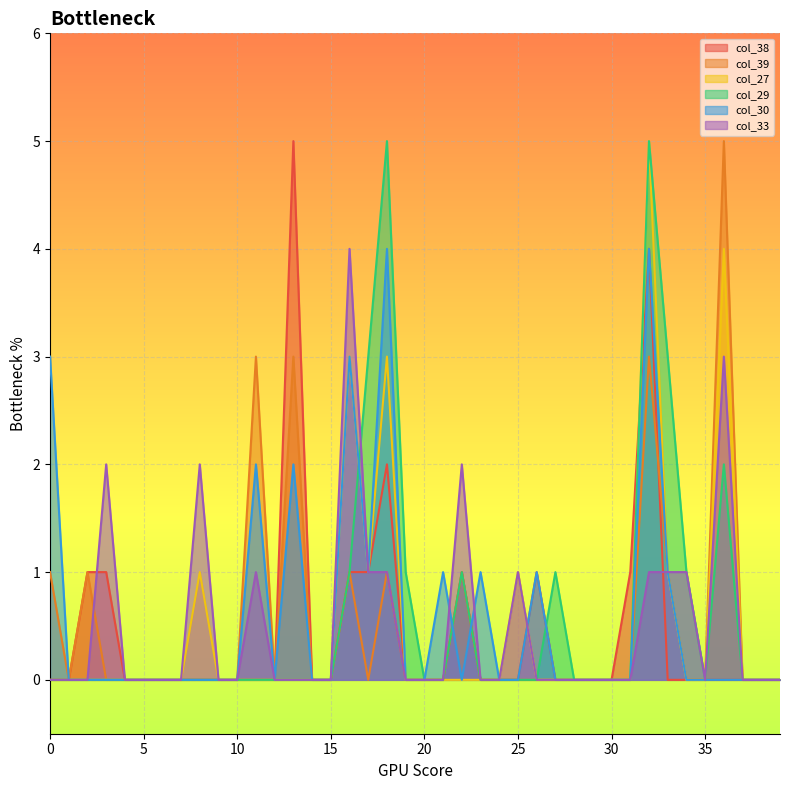

How many series are shown in this chart?

6